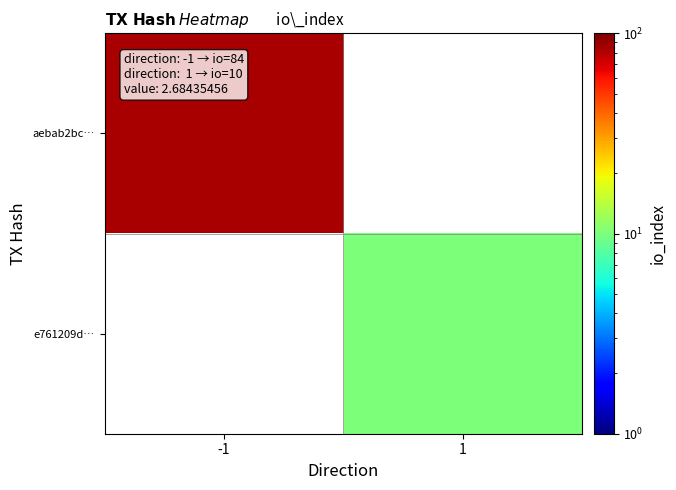

At which label does aebab2bc… reach its peak?

-1